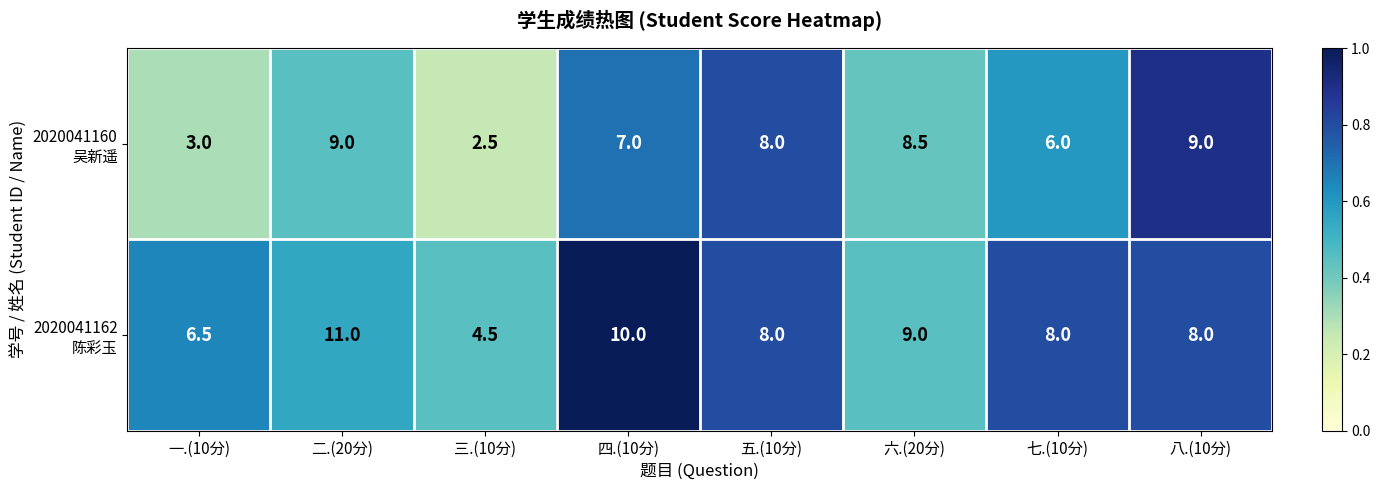

What is the spread (max minus min) of values at 六.(20分)?

0.5